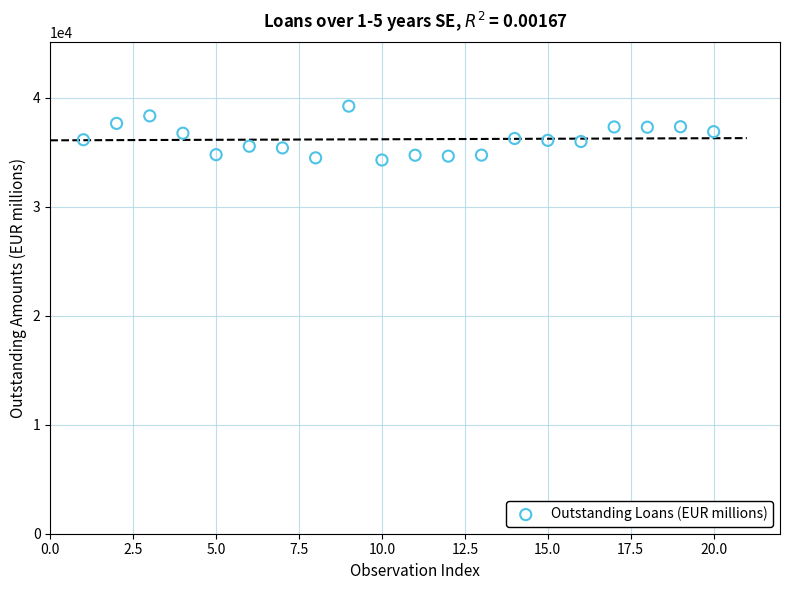

What is the range of X values (max minus min)?

19.0